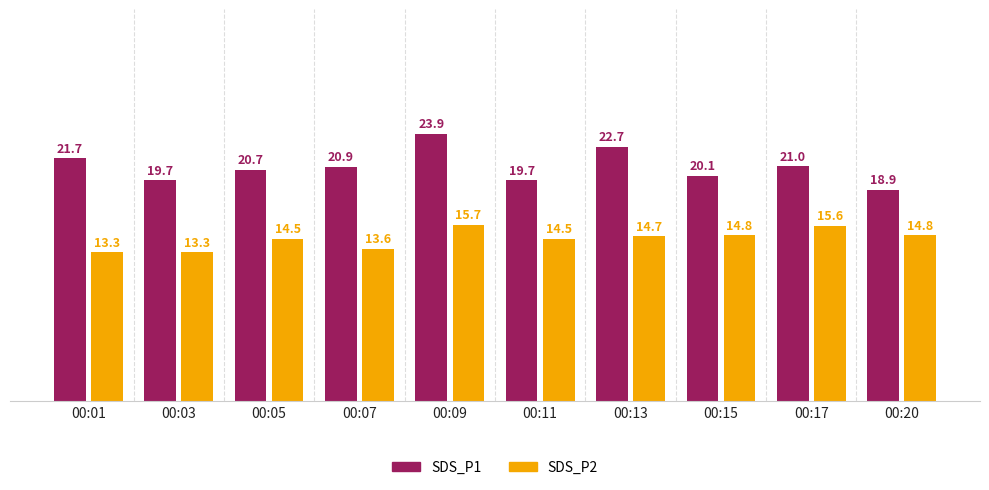

Which series changed the most between 00:13 and 00:15?

SDS_P1